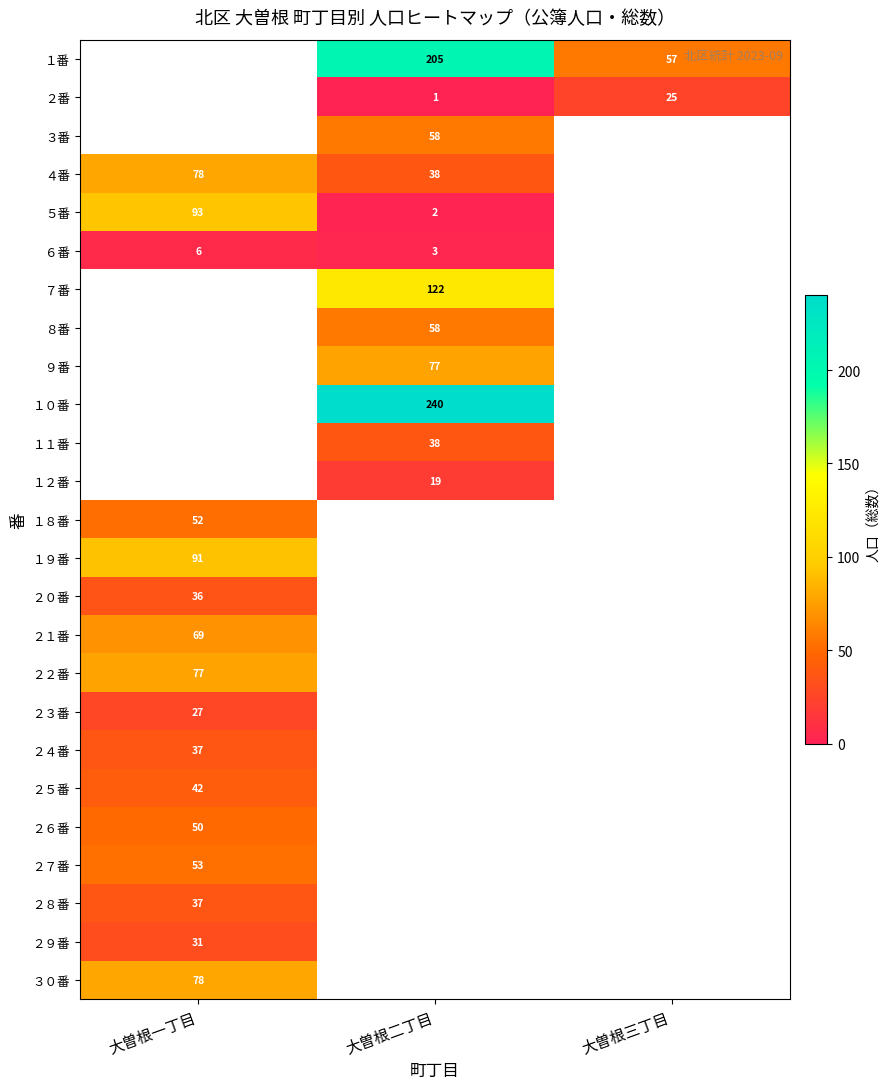

The ８番 series shows 58 at 大曽根二丁目. True or false?

True